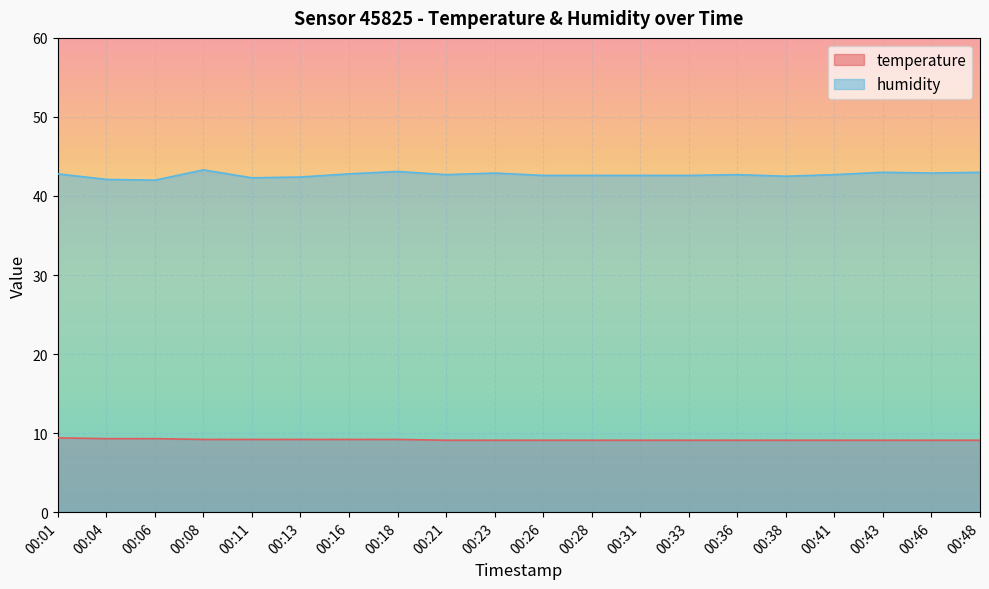

True or false: humidity and temperature intersect in this chart.

False